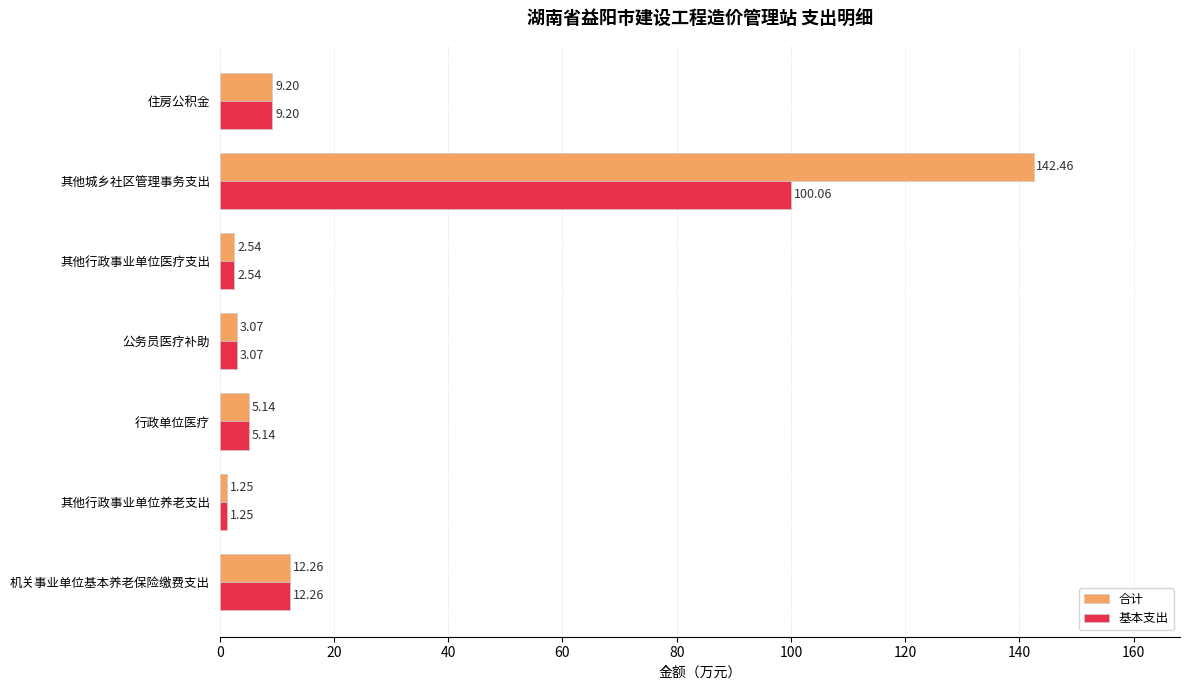

At which category does the chart reach its minimum across all series?

其他行政事业单位养老支出